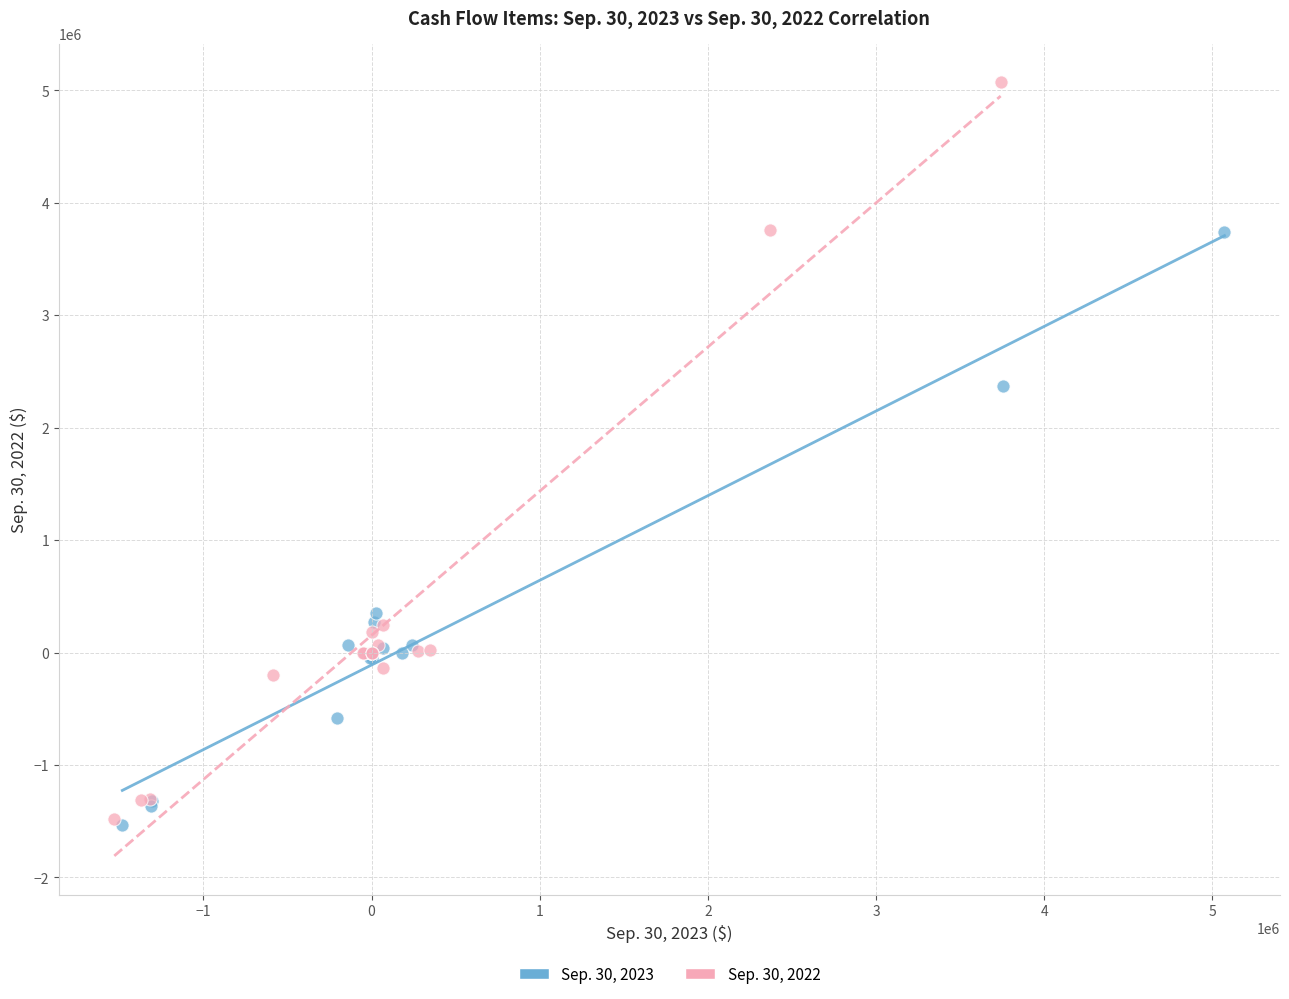

Which series has the widest spread of Y values?

Sep. 30, 2022